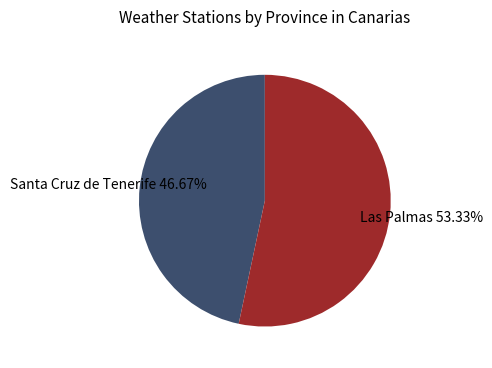

True or false: Santa Cruz de Tenerife accounts for 41% of the total.

False